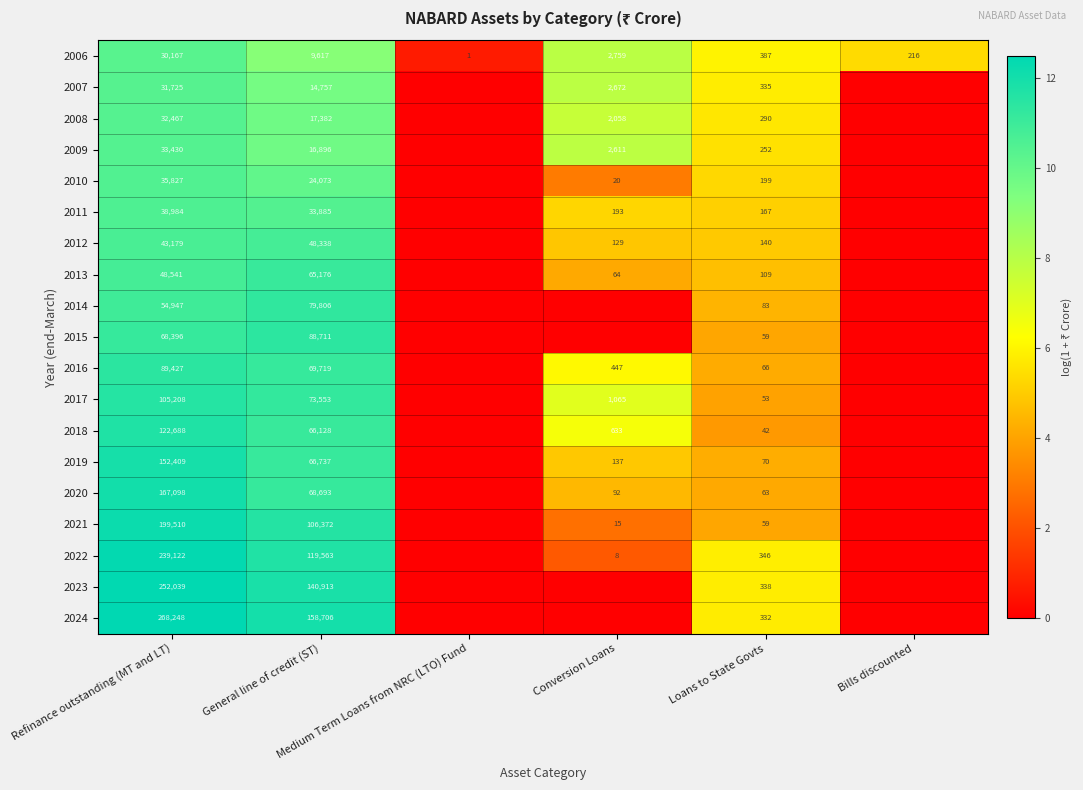

What is the maximum value for 2006?

30167